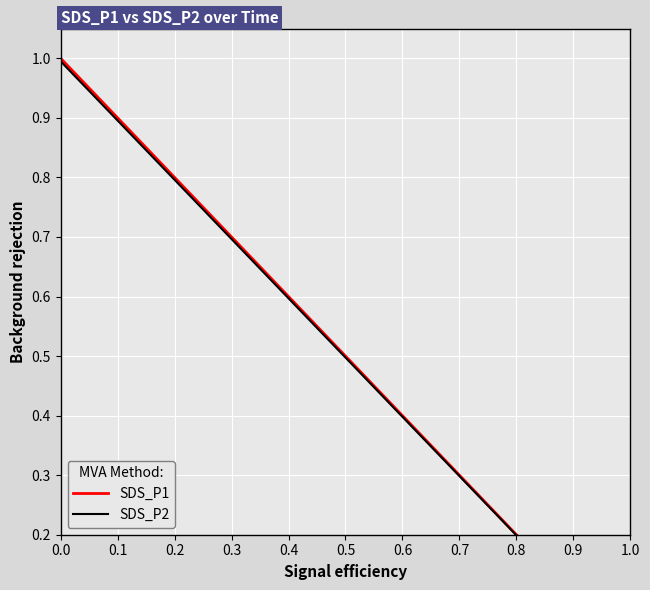

True or false: SDS_P2 and SDS_P1 cross at least once.

False